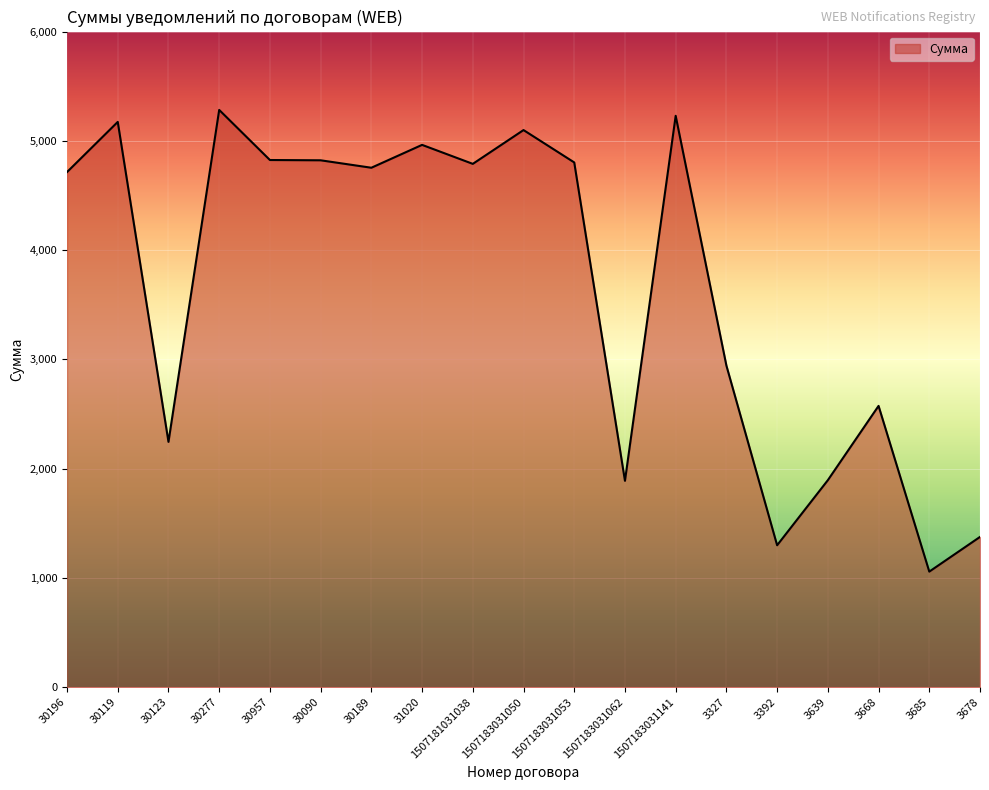

What is the difference between the maximum and minimum values?

4225.2